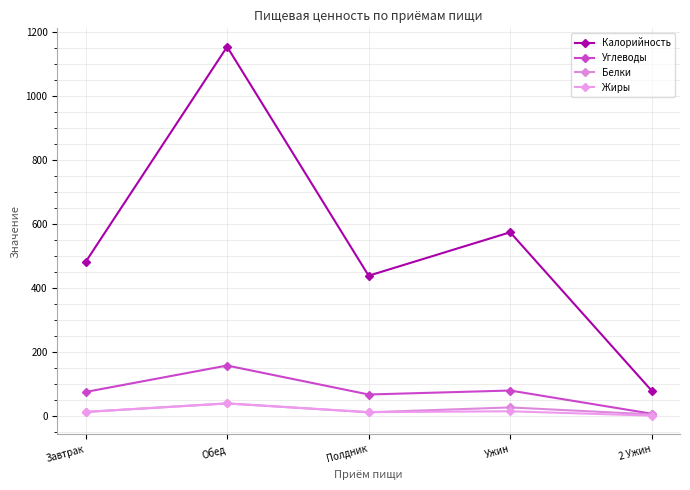

At which label does Жиры reach its minimum?

2 Ужин